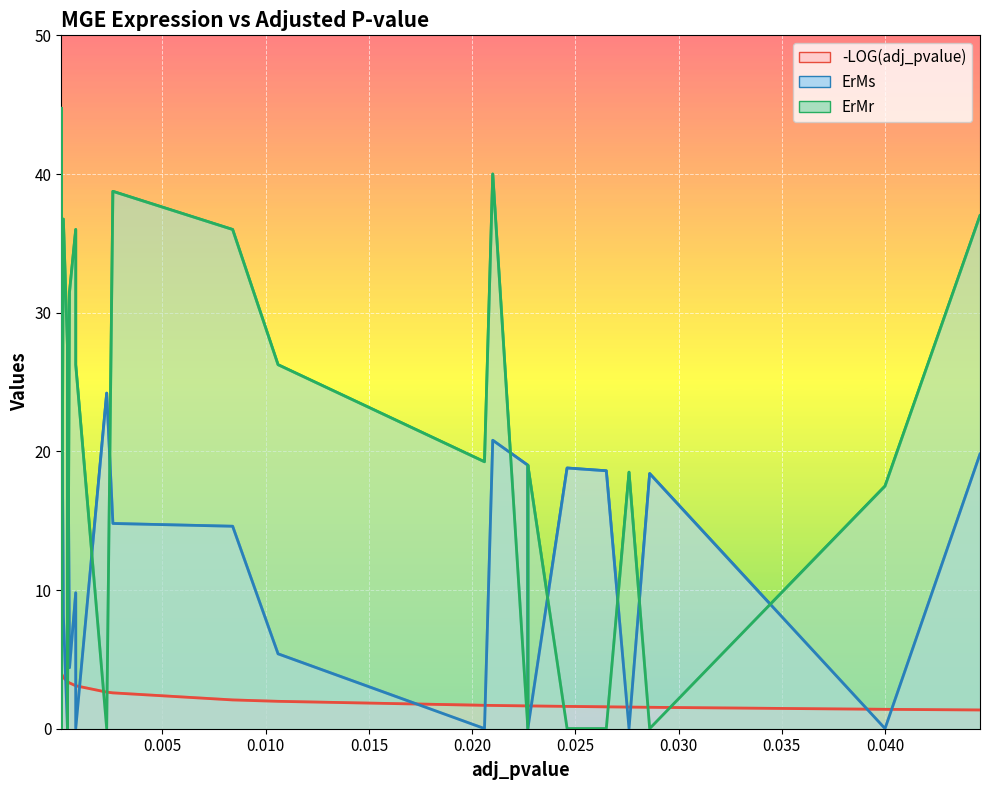

How many intersections are there between -LOG(adj_pvalue) and ErMr?

15